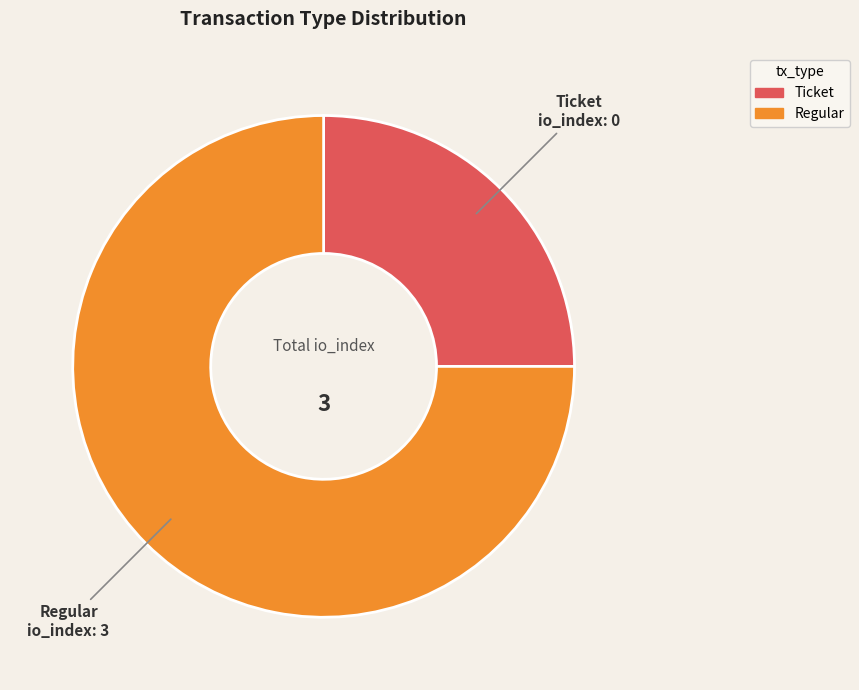

Is it true that Regular is 90% of the pie?

False